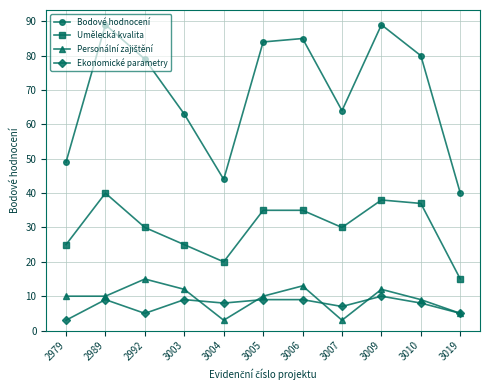

True or false: Bodové hodnocení and Umělecká kvalita intersect in this chart.

False